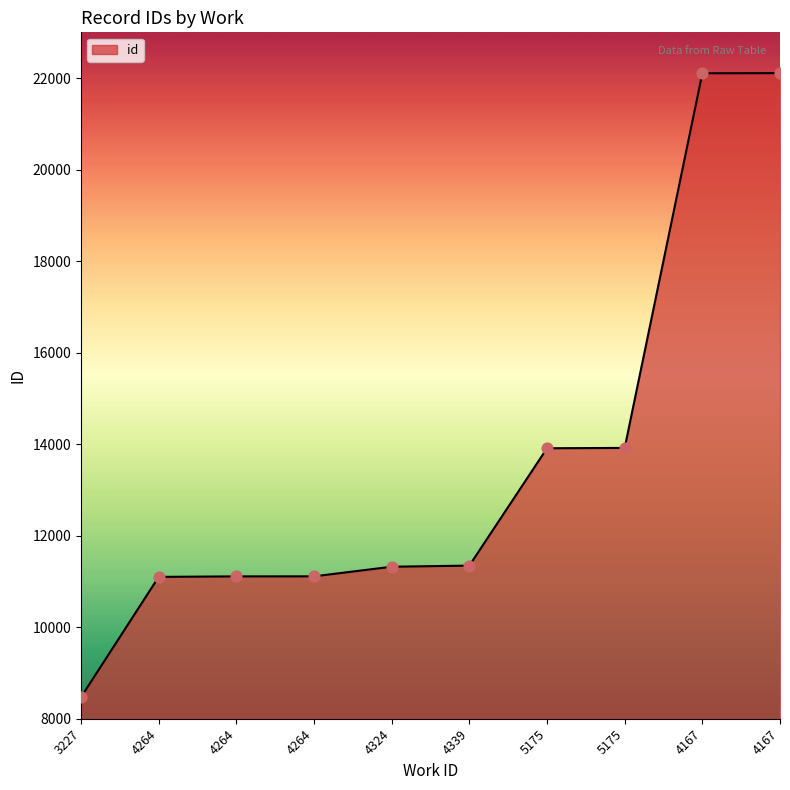

What is the change in value from 3227 to 5175?

+5439